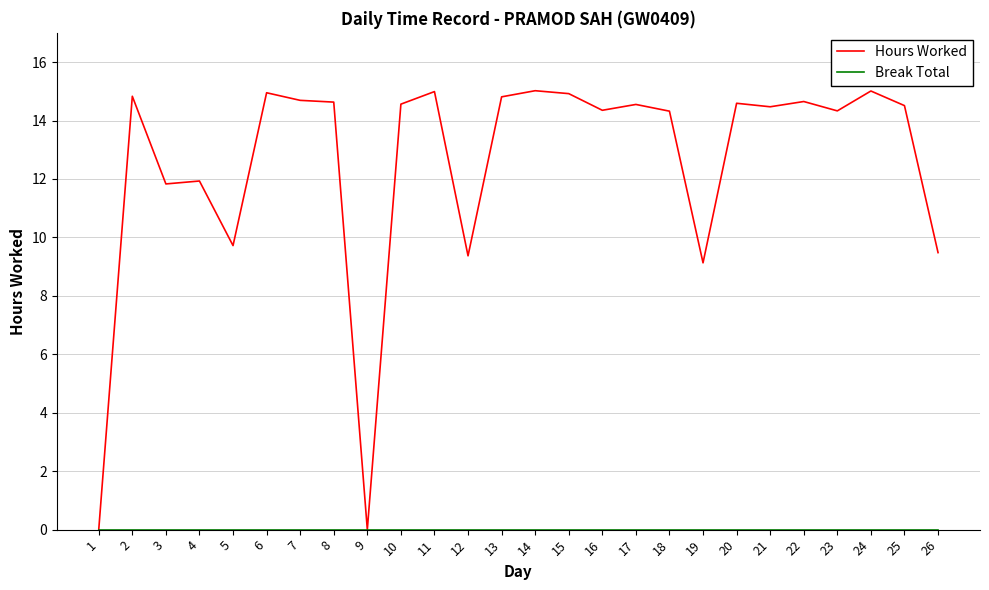

What is the spread (max minus min) of values at 2?

14.8